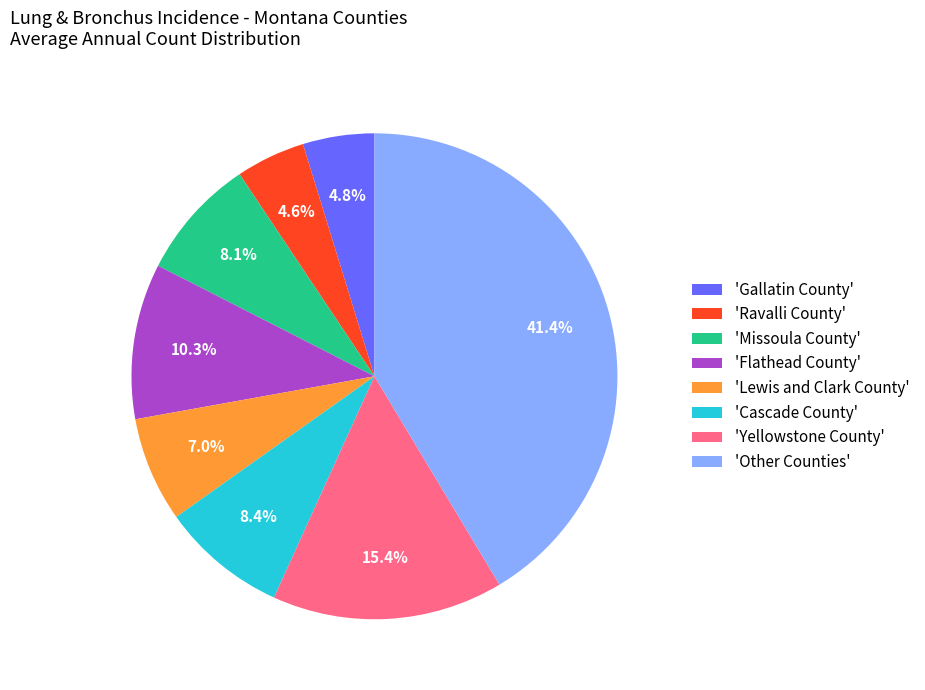

Does any single category account for the majority?

No